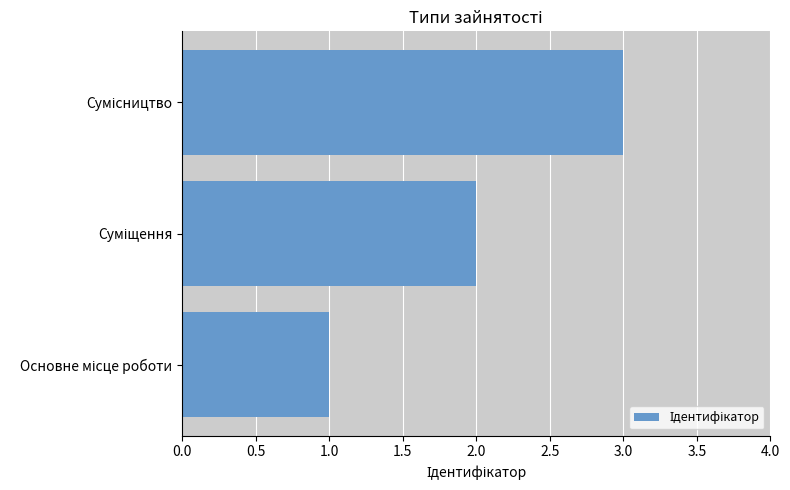

What is the minimum value shown in the chart?

1